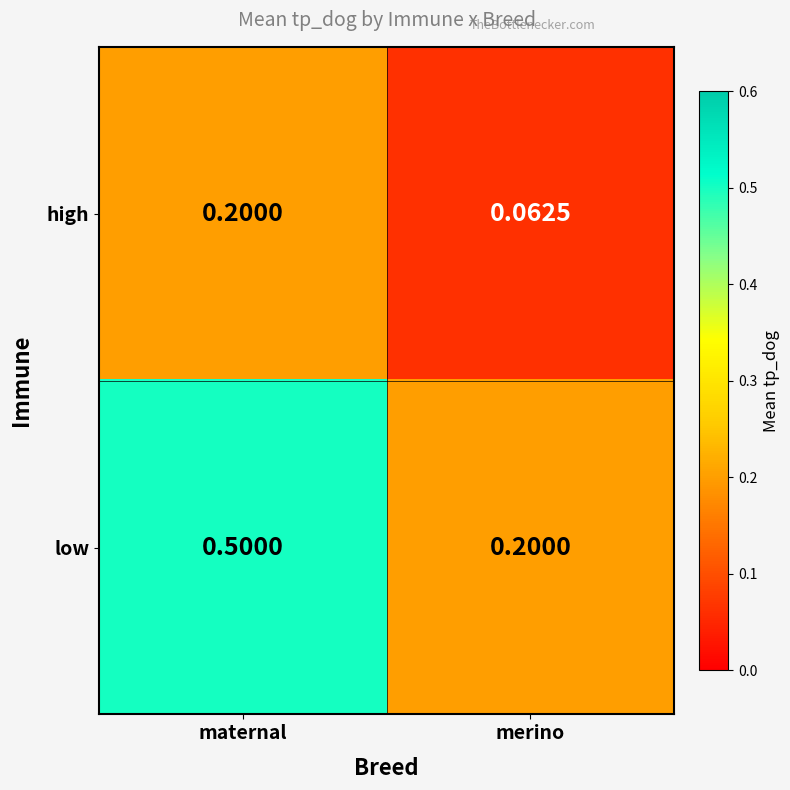

What is the total value across all series at merino?

0.3